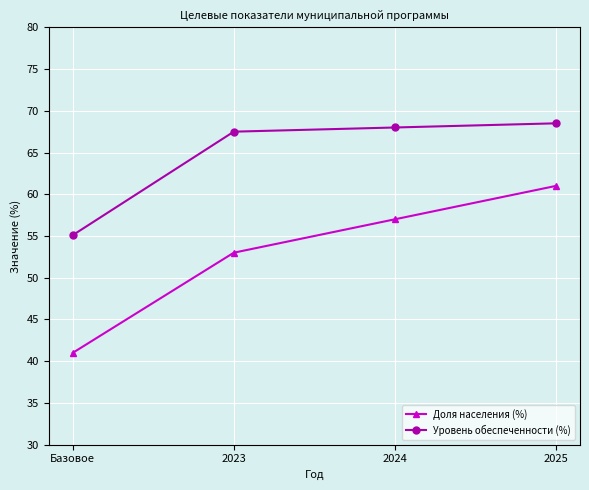

Read the Доля населения (%) value at Базовое.

41.0